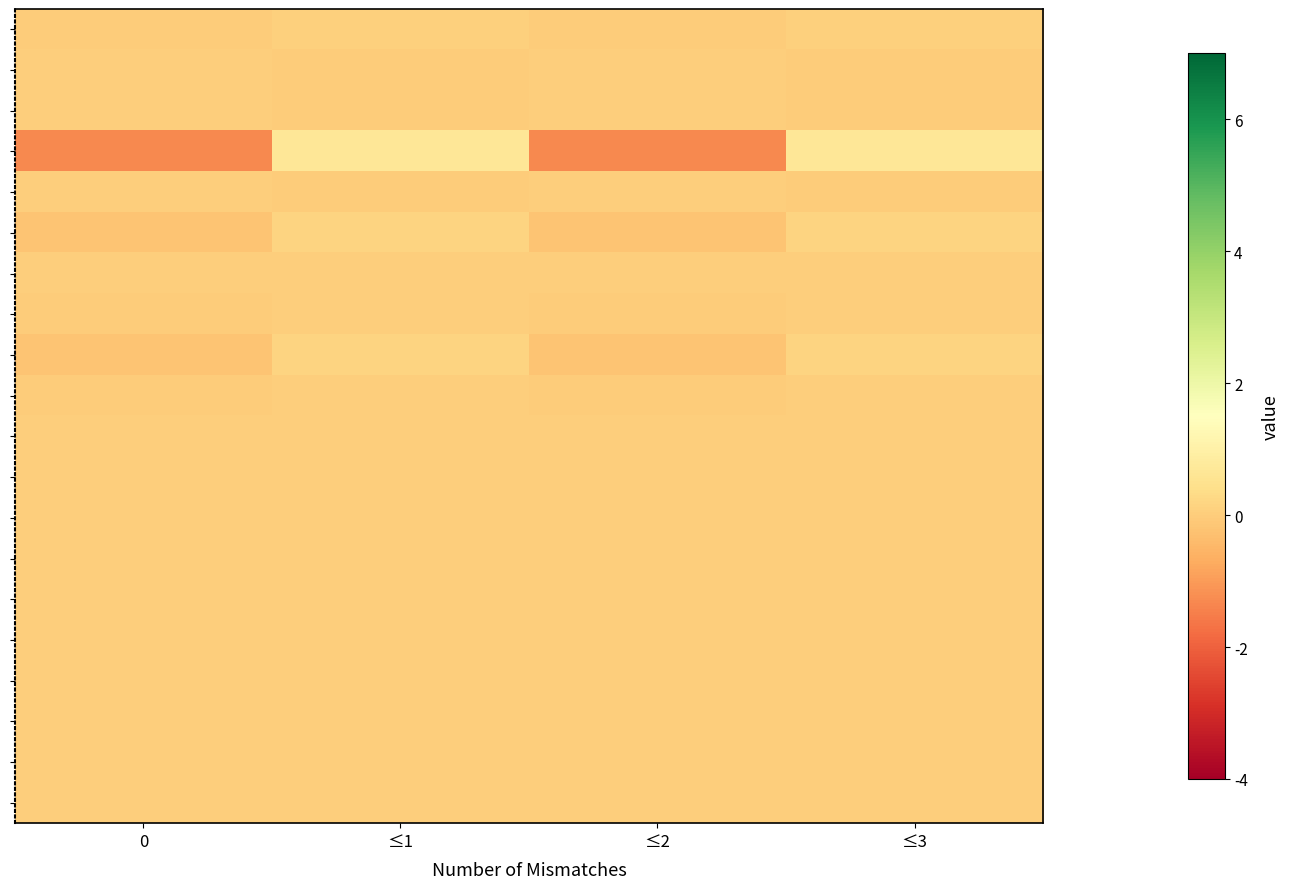

What is the minimum value shown in the chart?

-0.4